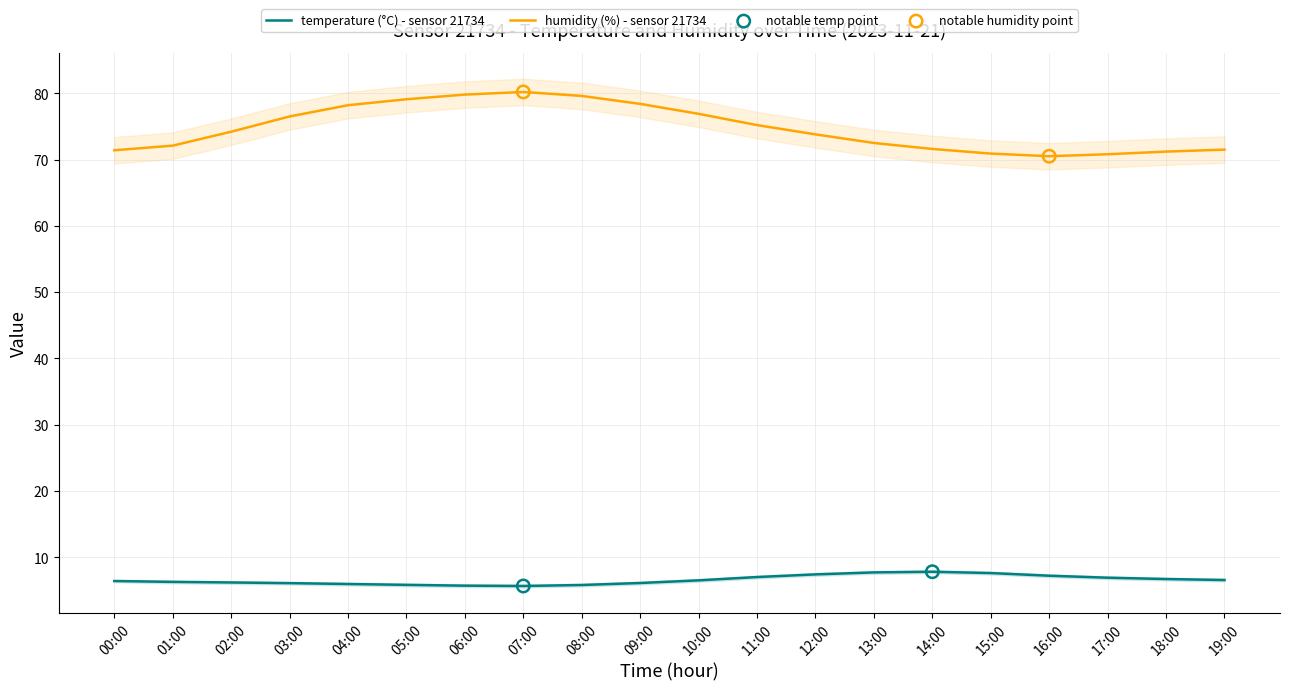

Is the value of humidity at 18:00 greater than the value of temperature at 17:00?

Yes